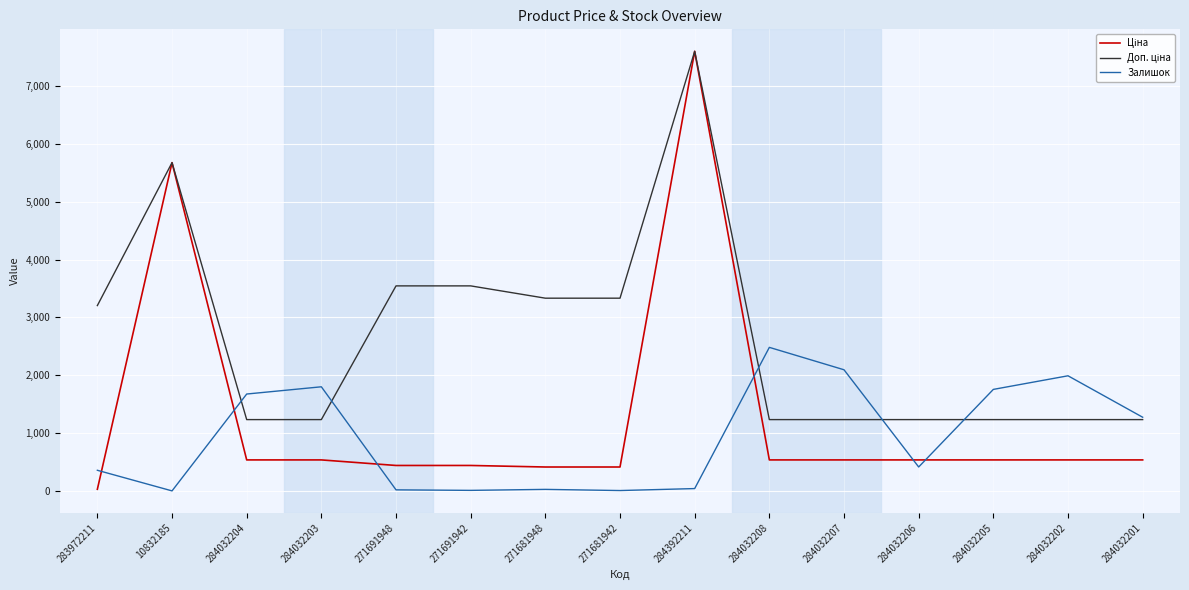

What position from the left is 284032201?

15